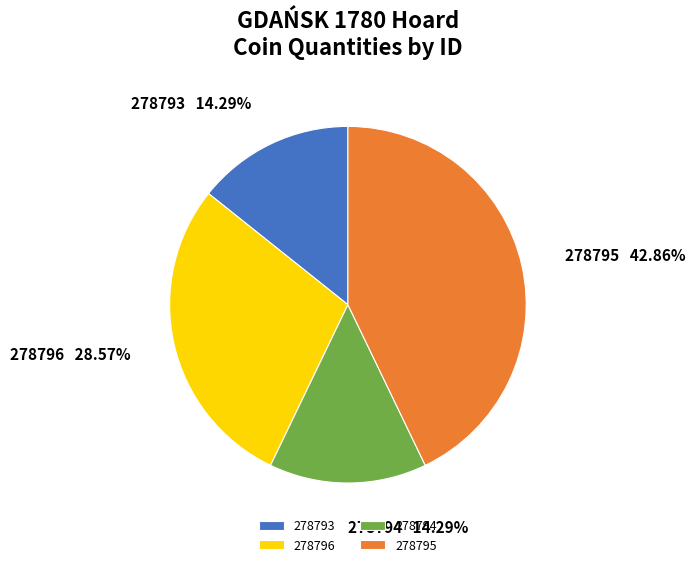

Which has a higher value, 278794 or 278795?

278795